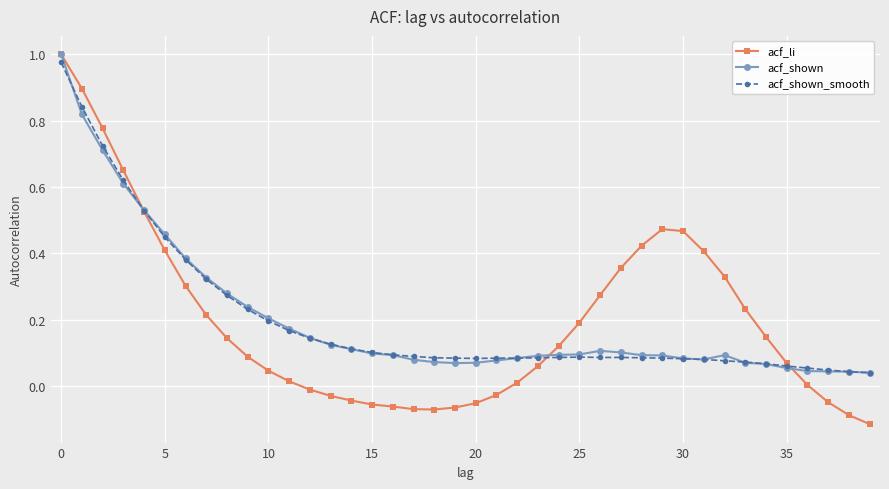

Which series has the widest spread of values?

acf_li